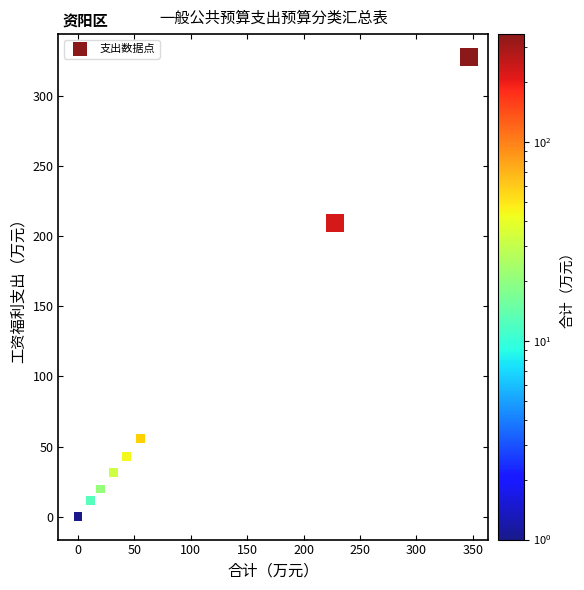

What Y value in the scatter plot is closest to 163?

209.7